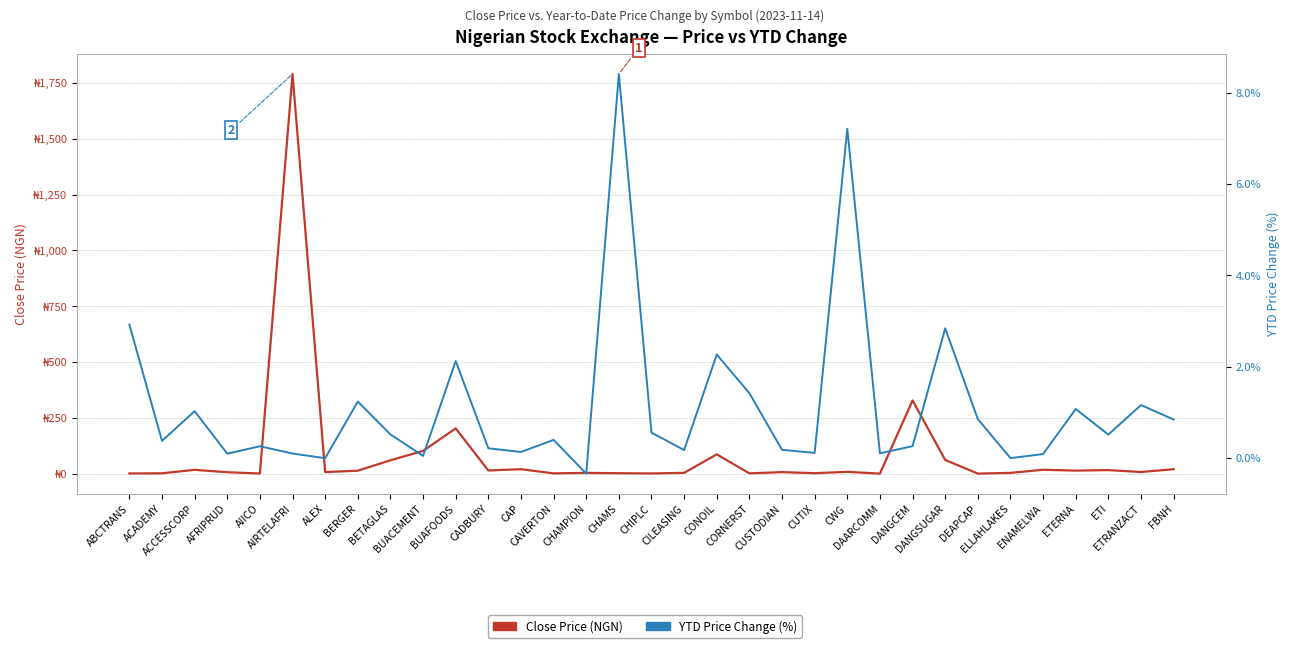

What are all the series names shown in the legend?

Close Price (NGN), YTD Price Change (%)